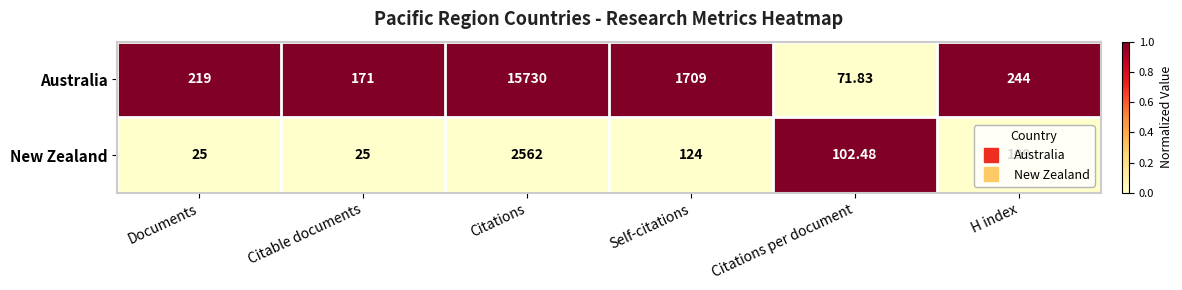

At Citations per document, list the series in order from smallest to largest.

Australia, New Zealand